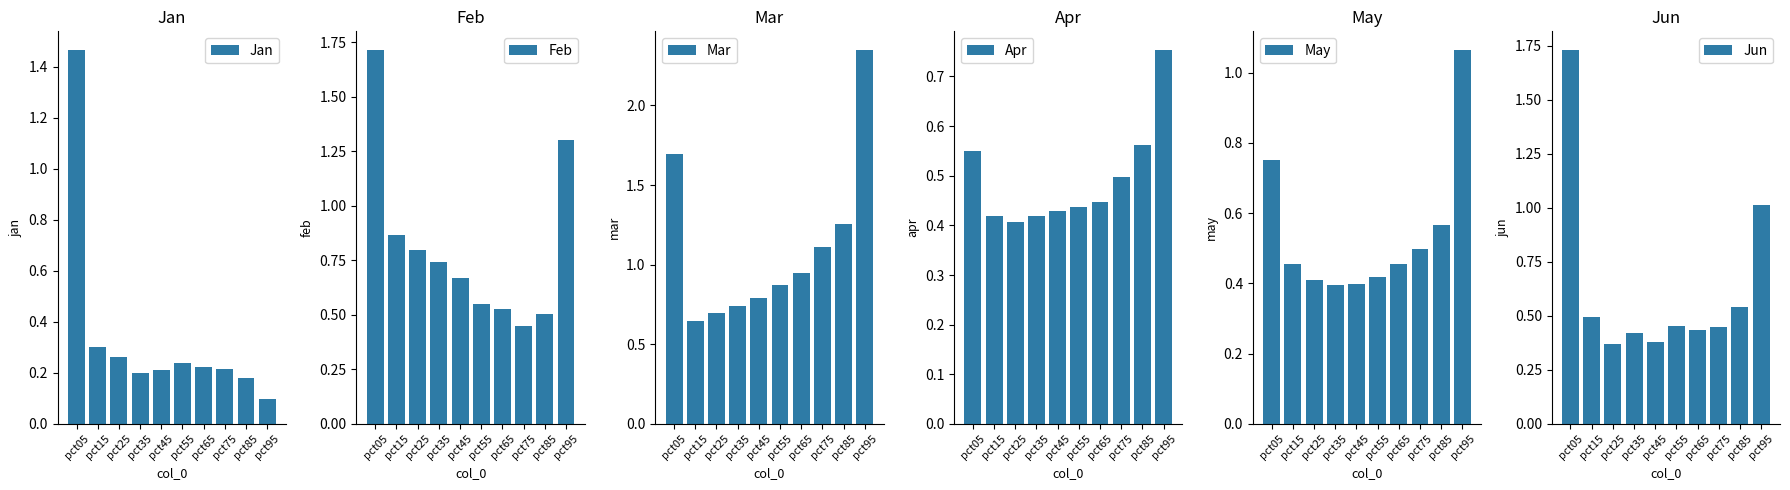

What is the value of the Jan bar at the 10th from the left?

0.1